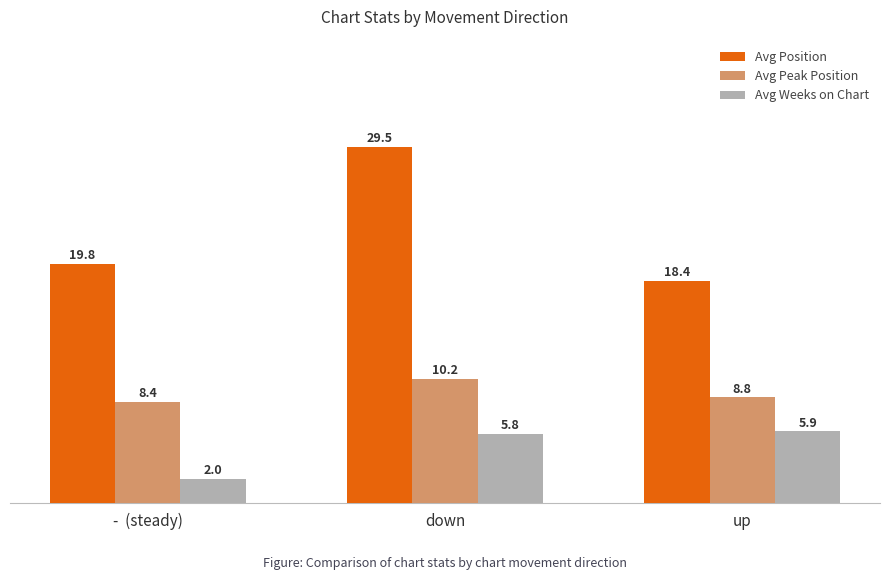

What is the minimum value for Avg Position?

18.4